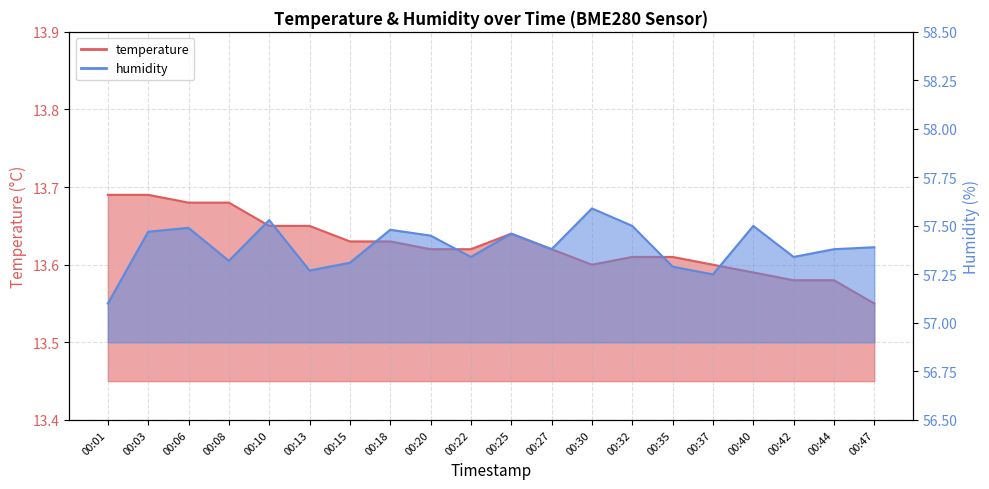

What are all the series names shown in the legend?

temperature, humidity